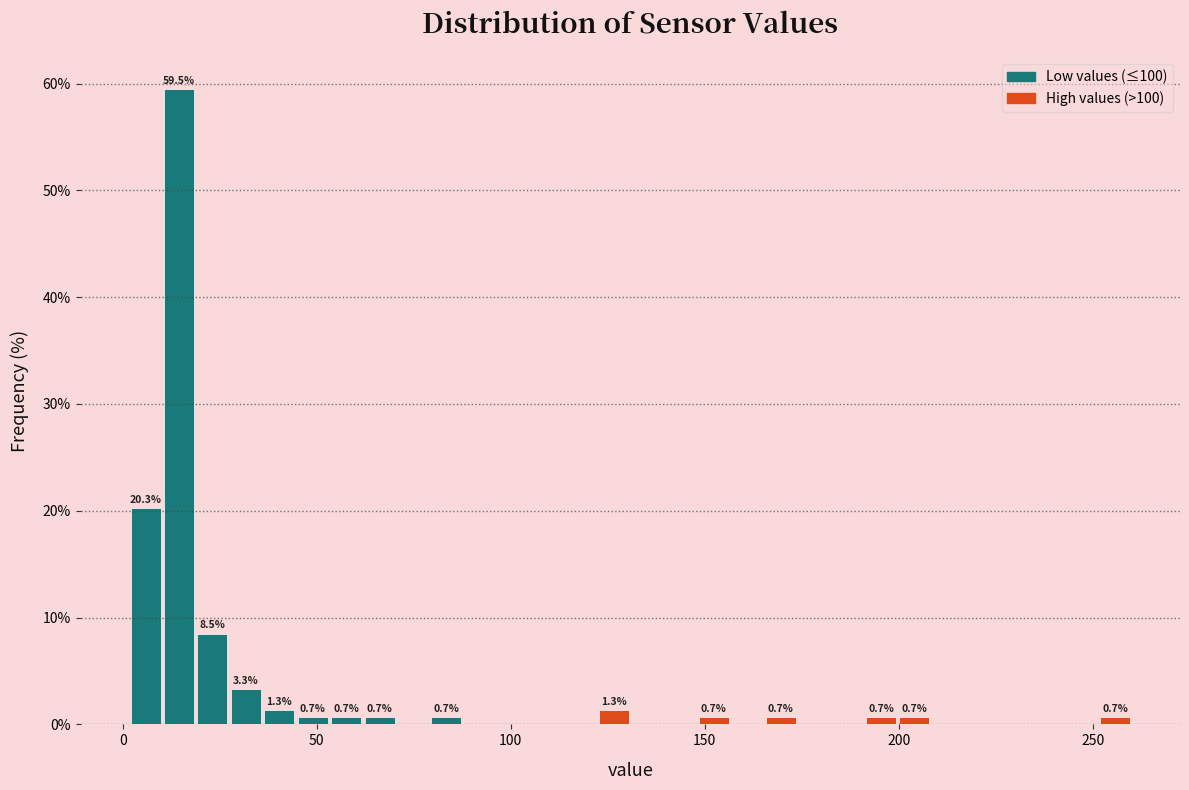

Around what value on the x-axis is the tallest bar? Give the approximate position of its centre, as read against the axis.

15